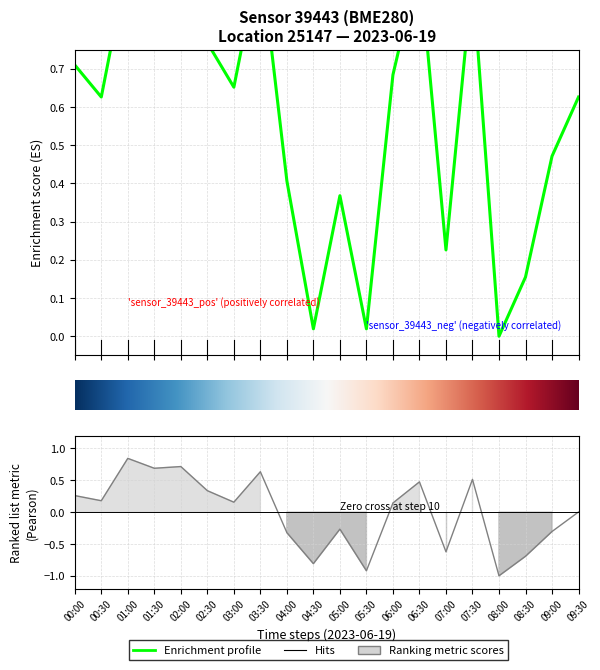

At how many categories does at least one series exceed 0?

19